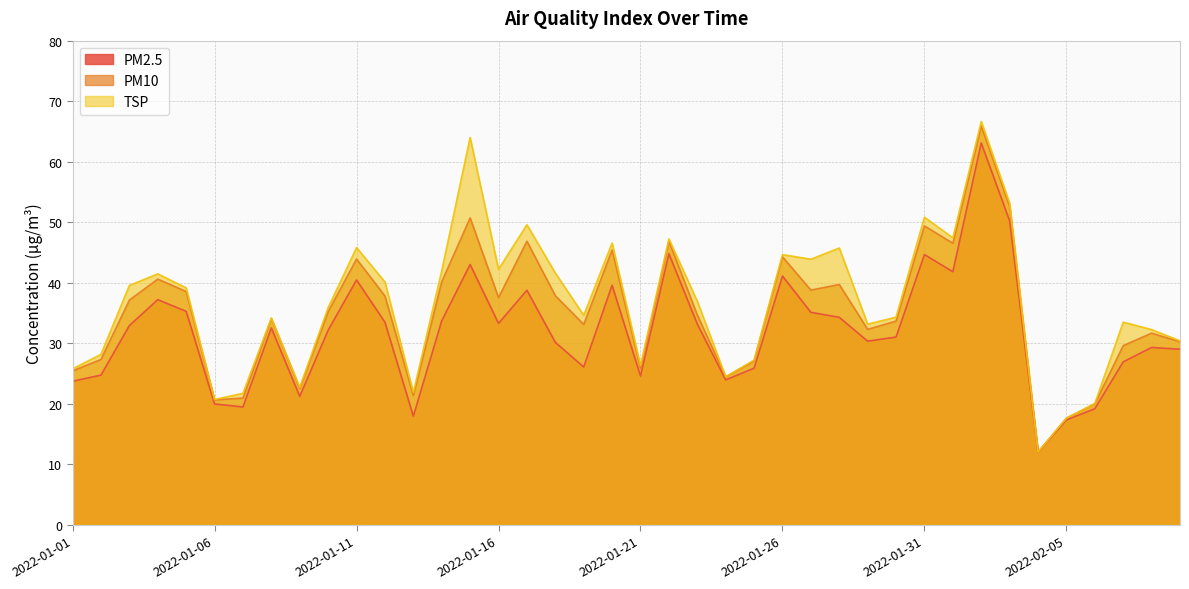

True or false: PM10 and PM2.5 cross at least once.

False